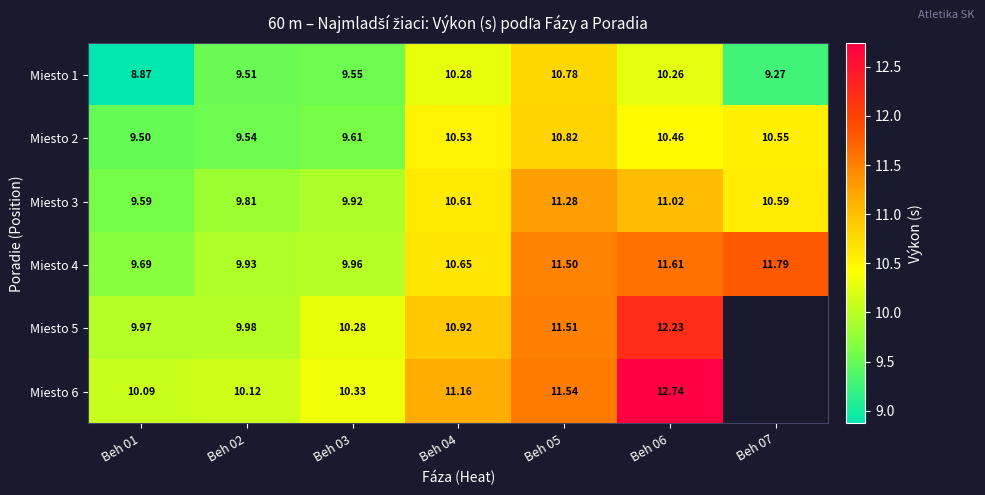

At how many categories does at least one series exceed 12?

1